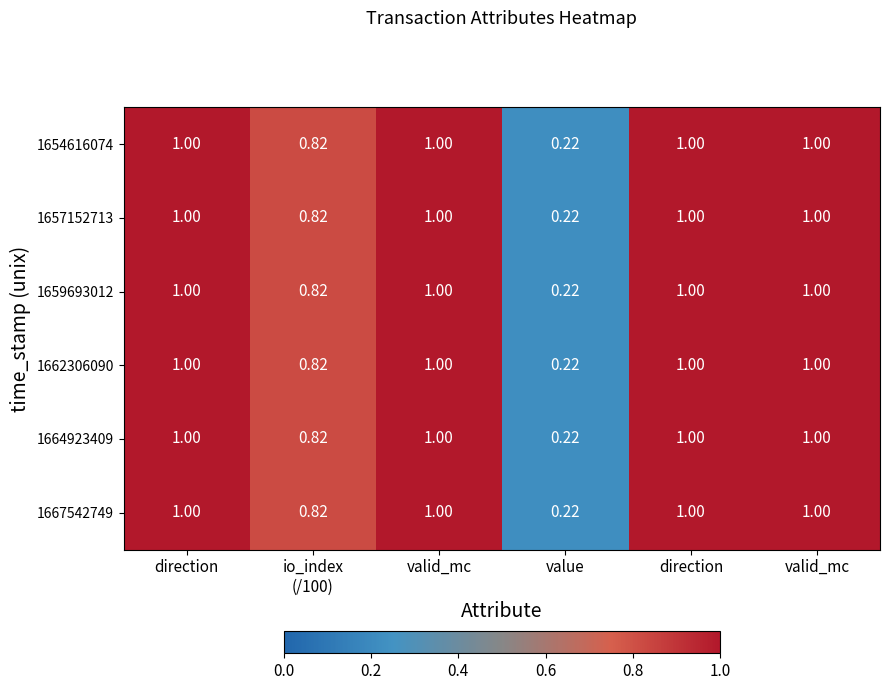

What is the difference between the maximum and minimum values in the 1662306090 series?

0.8